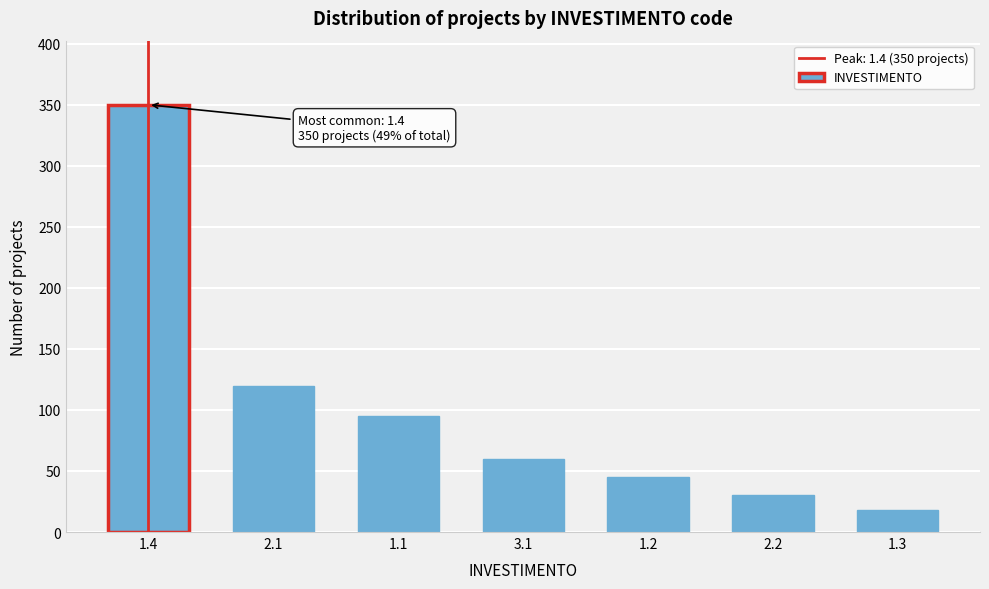

Reading left to right, extract all data points from this chart.

1.4=350	2.1=120	1.1=95	3.1=60	1.2=45	2.2=30	1.3=18